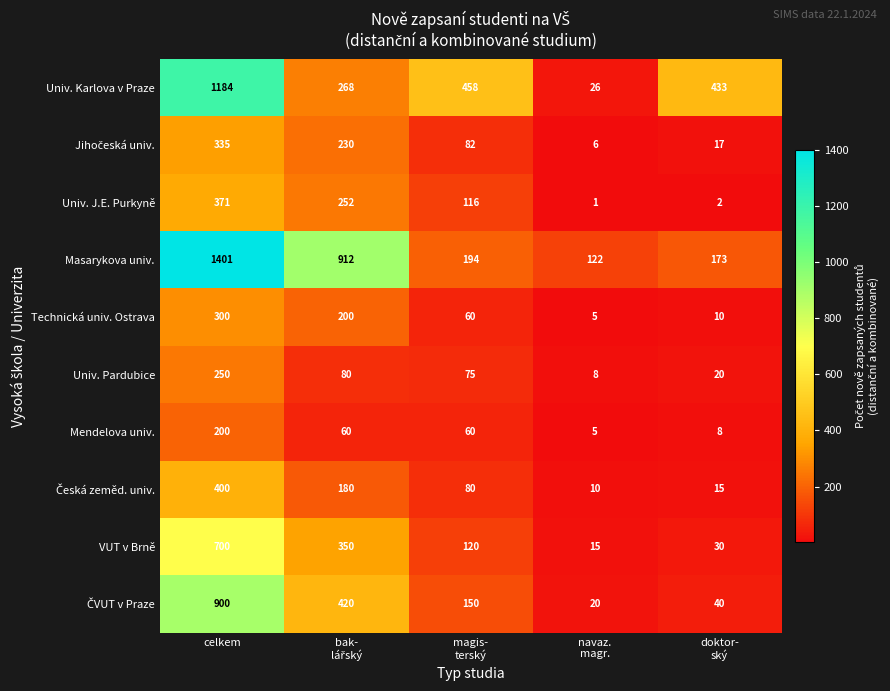

Which category has the highest value in the Univ. Pardubice series?

celkem